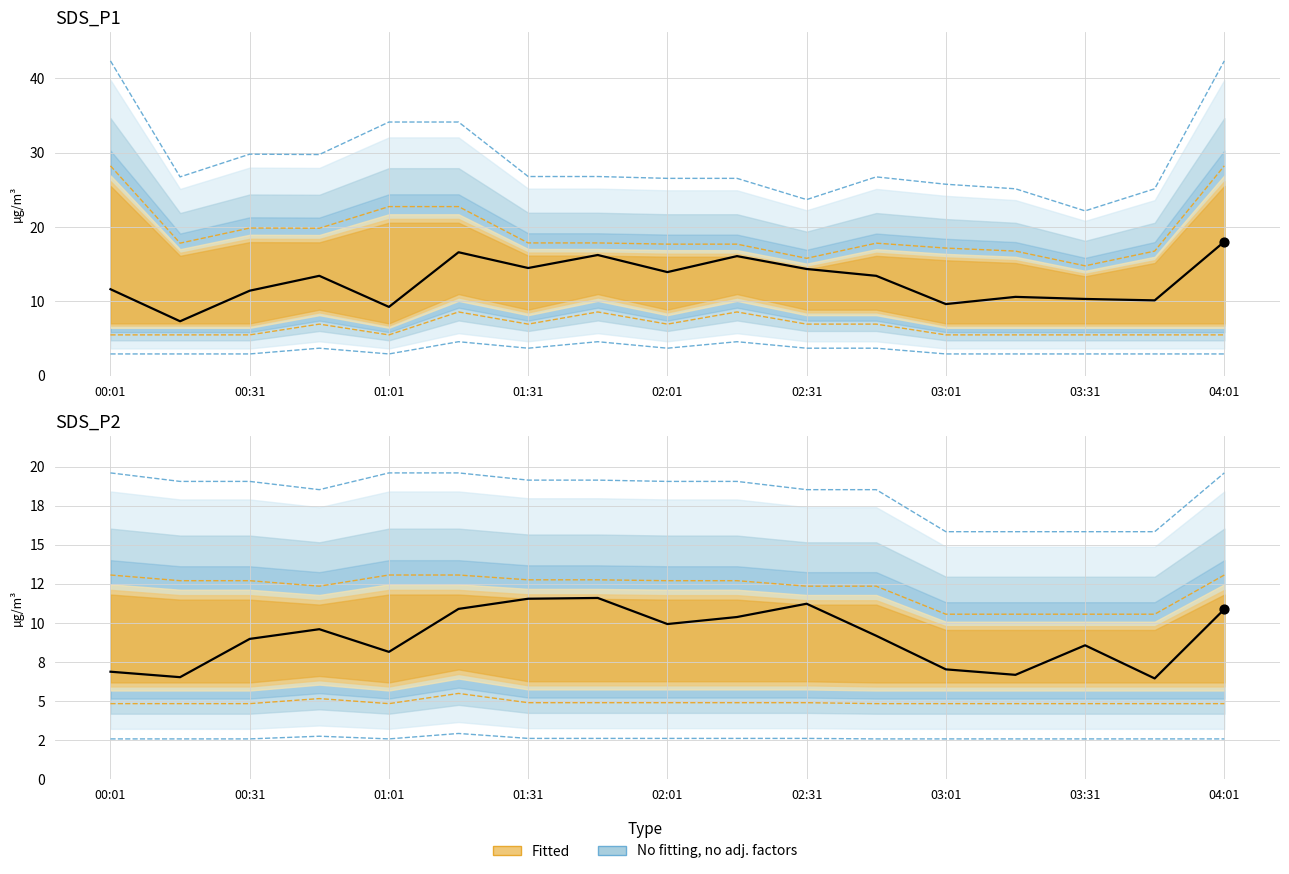

Which series contains the highest Y value?

SDS_P1_upper